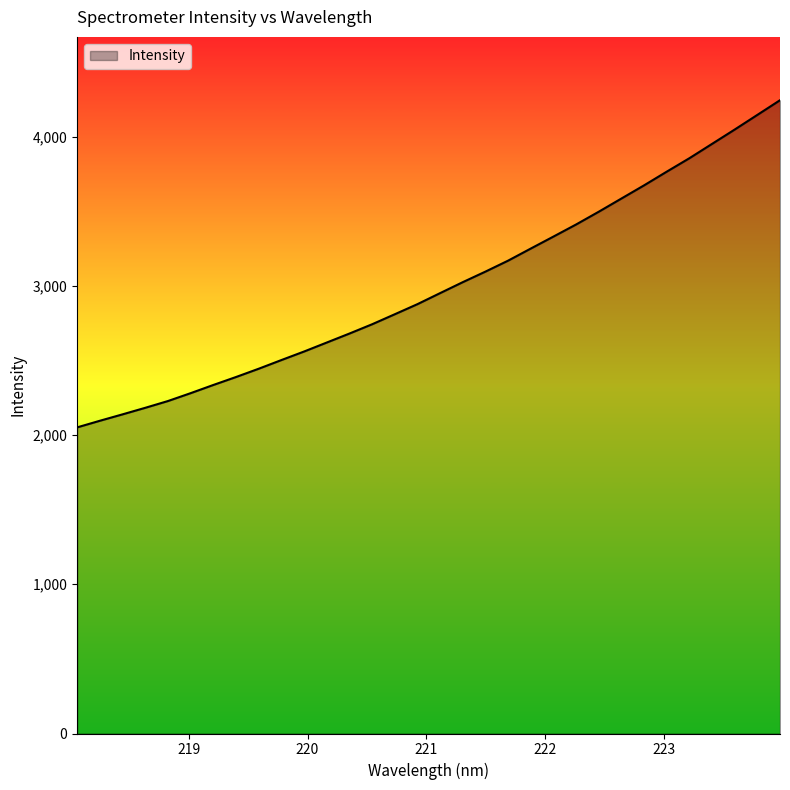

Does the chart display data point markers on the line(s)?

No